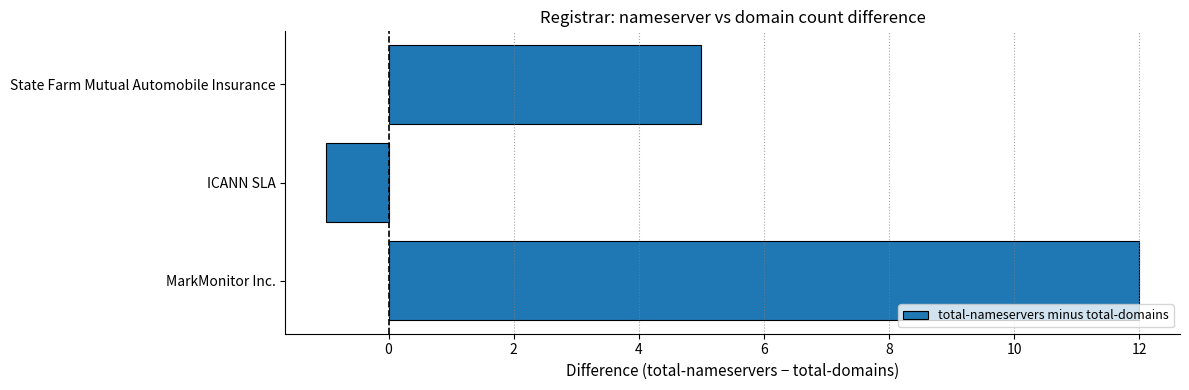

Rank the categories by value from highest to lowest.

MarkMonitor Inc., State Farm Mutual Automobile Insurance, ICANN SLA